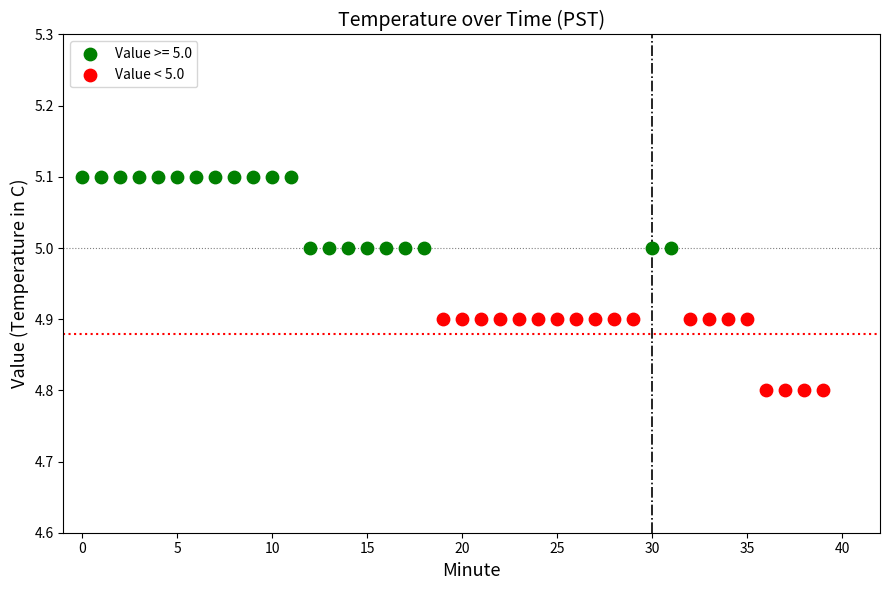

Which series contains the lowest Y value?

Value < 5.0